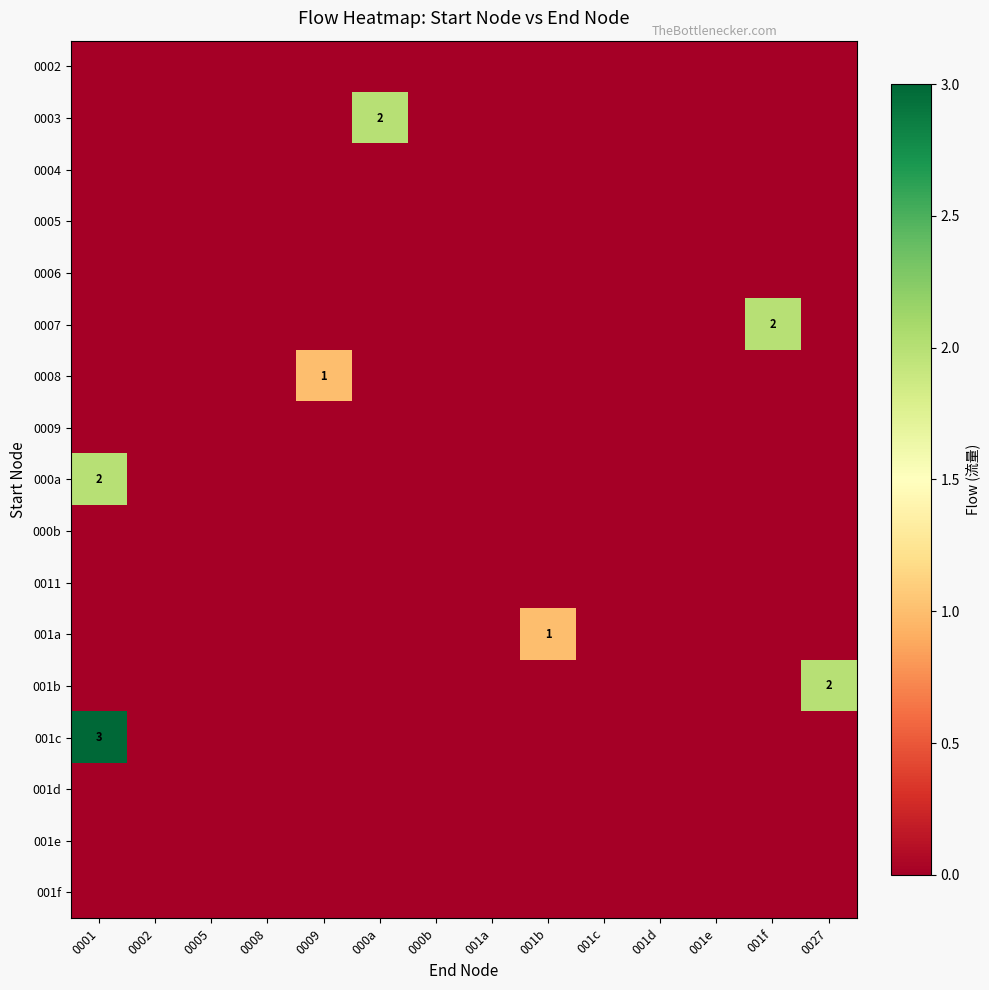

Read the 0003 value at 000a.

2